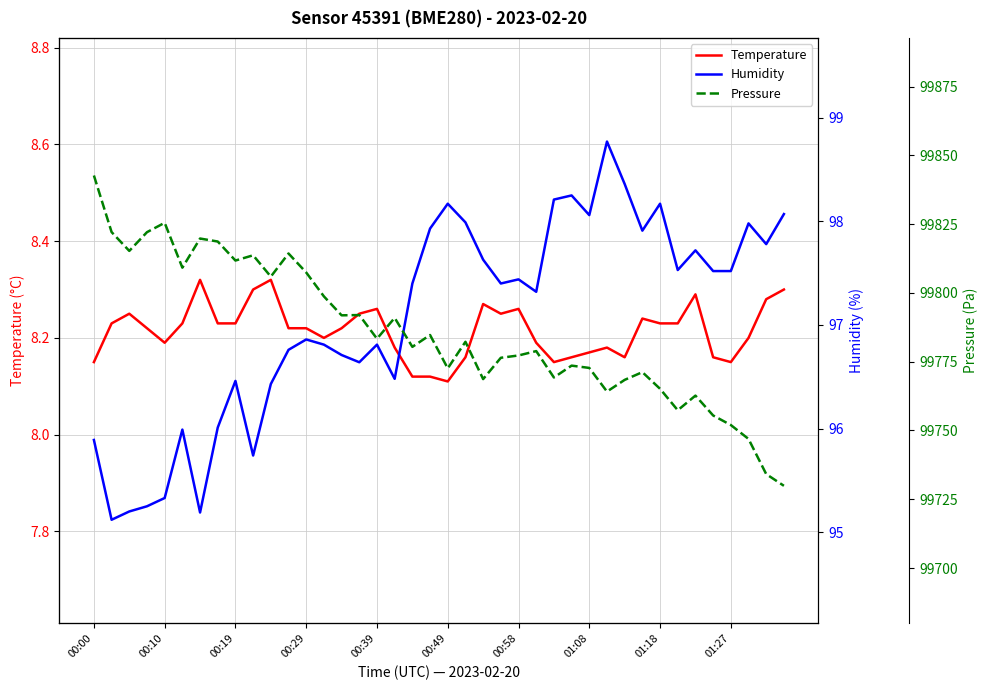

True or false: Temperature has more than 2 points higher than both neighbors.

True